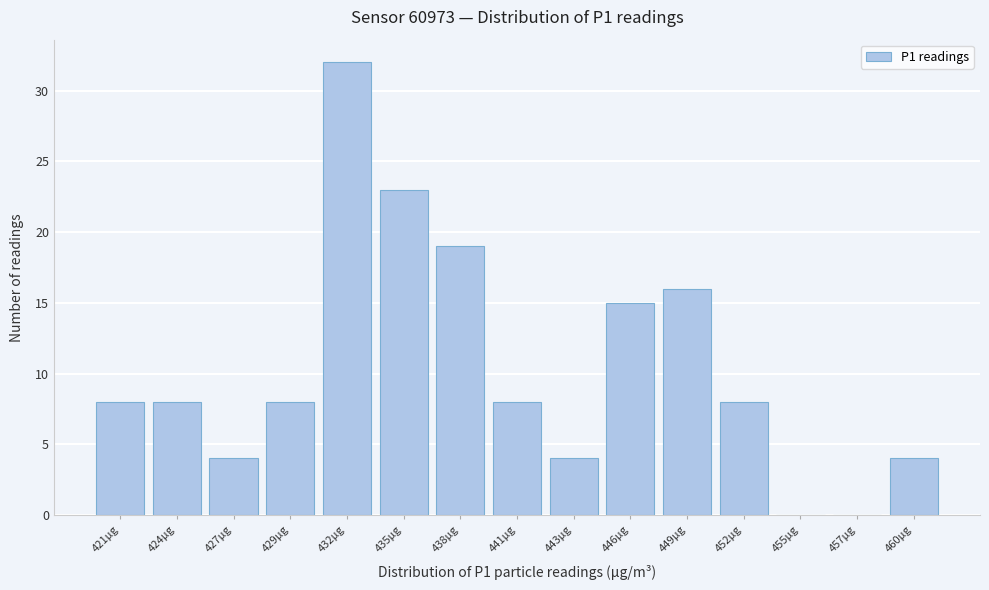

Reading left to right, list every bar in this chart as the range it spans on the x-axis followed by its height. Neither the bar edges nor the heights are printed on the chart, so give them approximately, as read against the axes.

419.5 to 422.5: 8
422.5 to 425.0: 8
425.0 to 428.0: 4
428.0 to 431.0: 8
431.0 to 433.5: 32
433.5 to 436.5: 23
436.5 to 439.0: 19
439.0 to 442.0: 8
442.0 to 445.0: 4
445.0 to 447.5: 15
447.5 to 450.5: 16
450.5 to 453.0: 8
453.0 to 456.0: 0
456.0 to 459.0: 0
459.0 to 461.5: 4